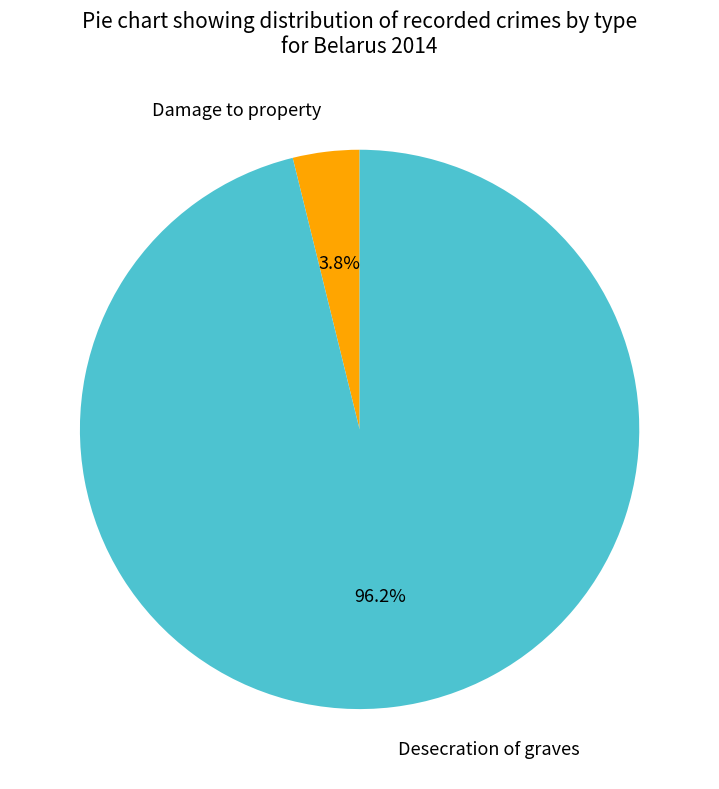

The Damage to property slice represents 4% of the pie. True or false?

True